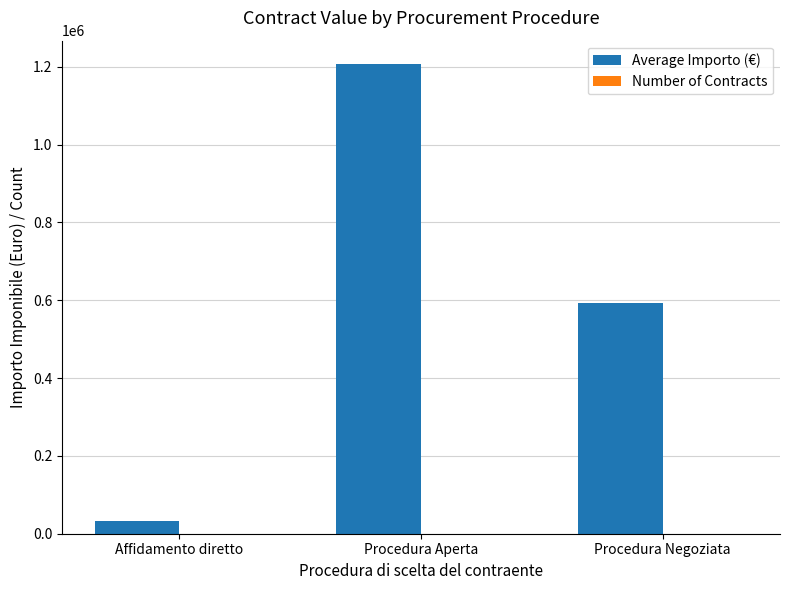

What is the greatest value displayed?

1206610